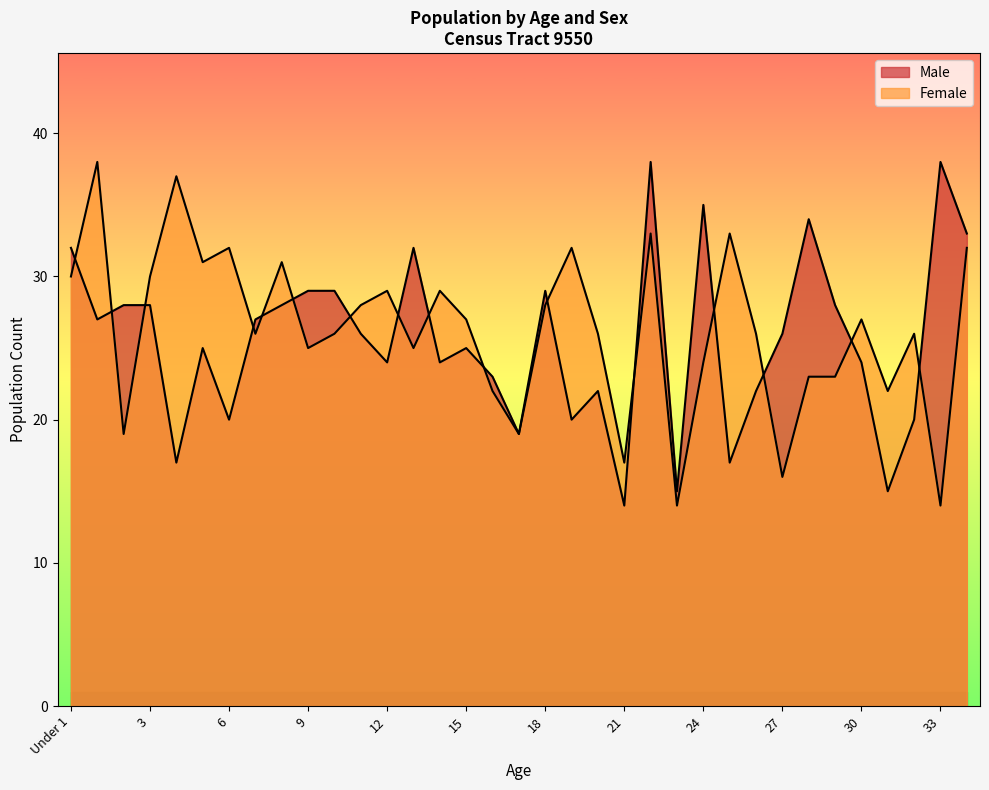

Between 5 and 20, which series saw the biggest shift?

Female